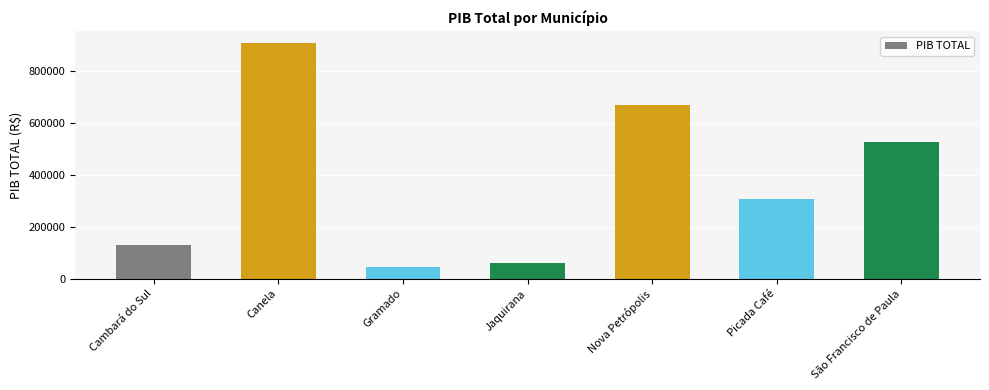

The value at Canela is 1592768.9. True or false?

False